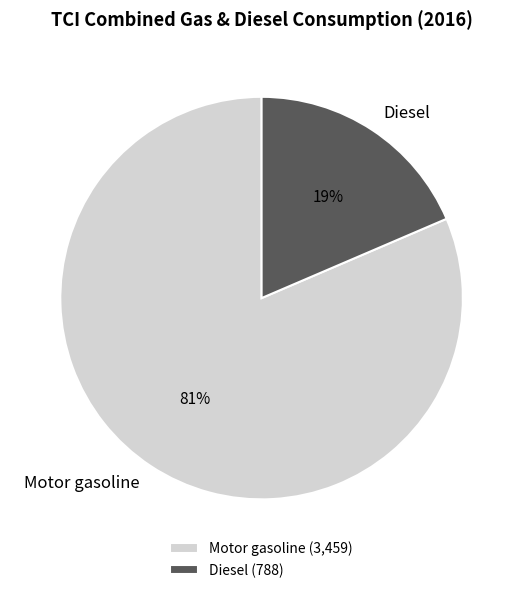

True or false: Diesel accounts for 19% of the total.

True